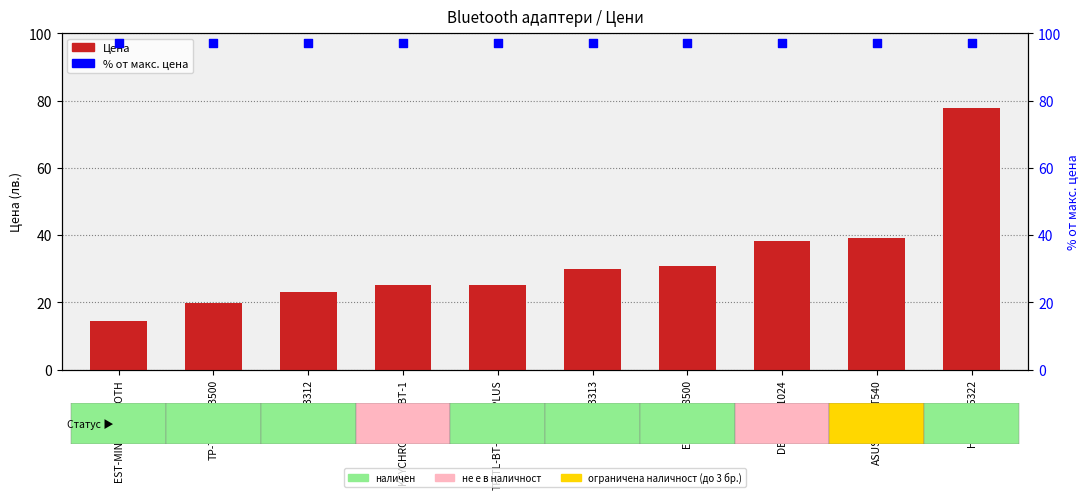

At which category is the sum across all series the highest?

HAMA-205322